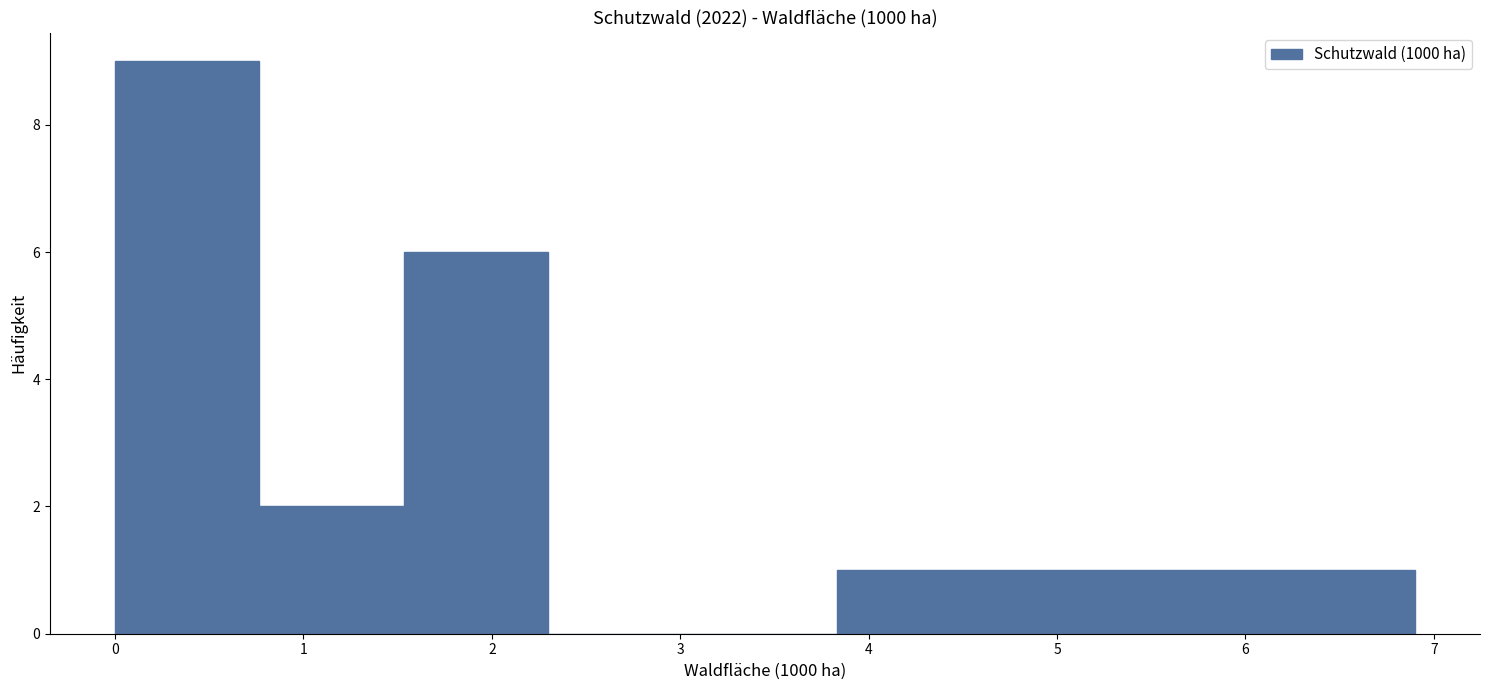

How tall is the bar that spans 4.6 to 5.4 on the x-axis? Neither the bar edges nor the heights are printed on the chart, so give them approximately, as read against the axes.

1